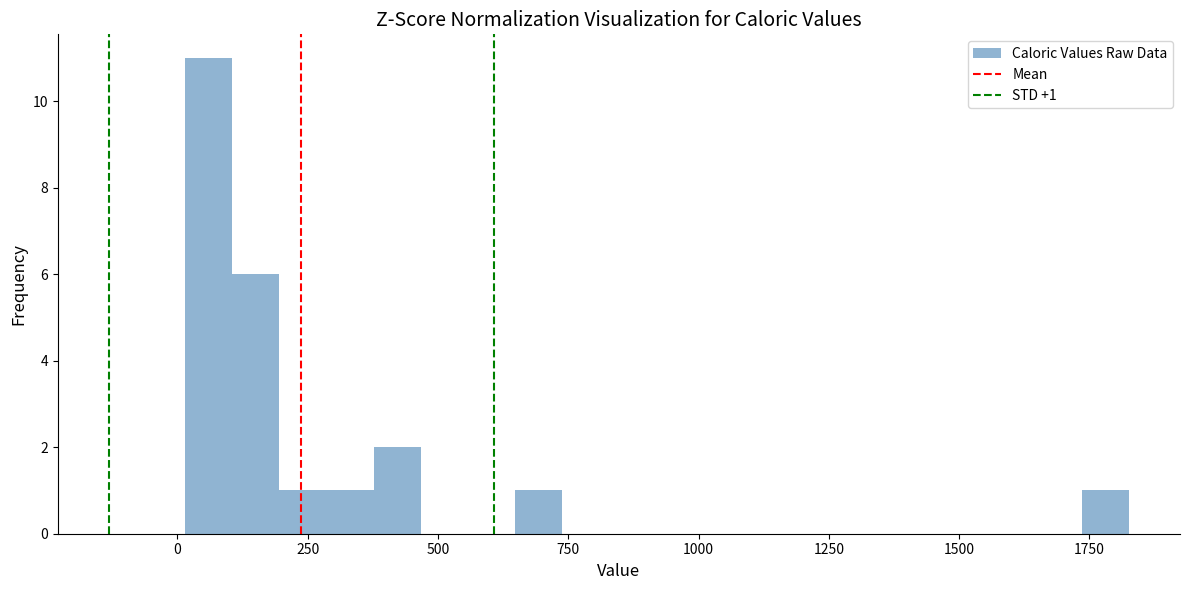

Read against the x-axis, roughly where is the centre of the tallest bar?

50